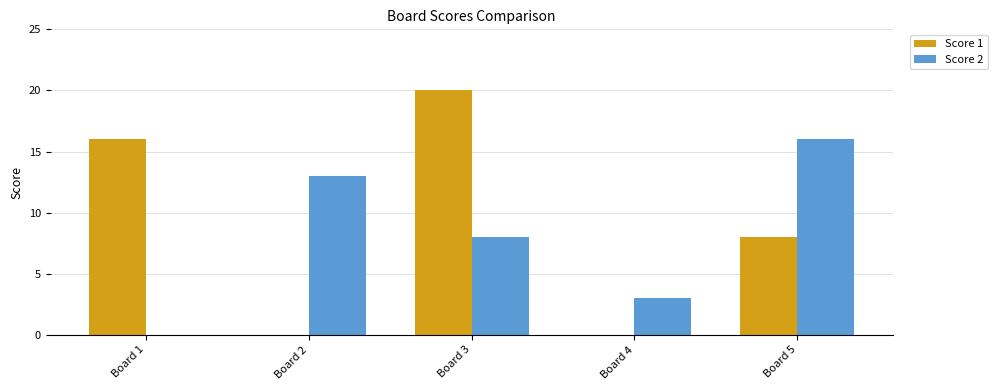

True or false: Score 2 has a value of 26 at Board 5.

False